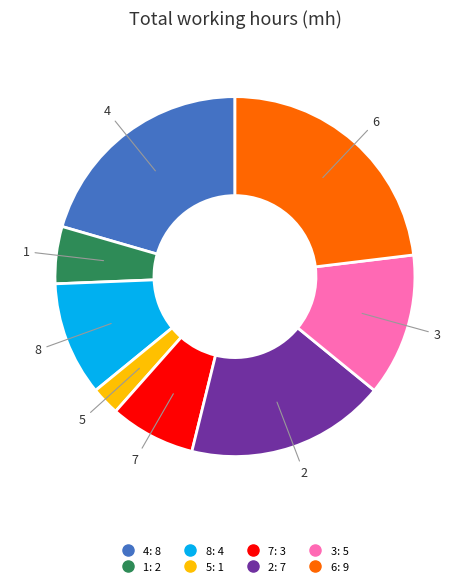

Is there any slice that represents more than half of the pie?

No